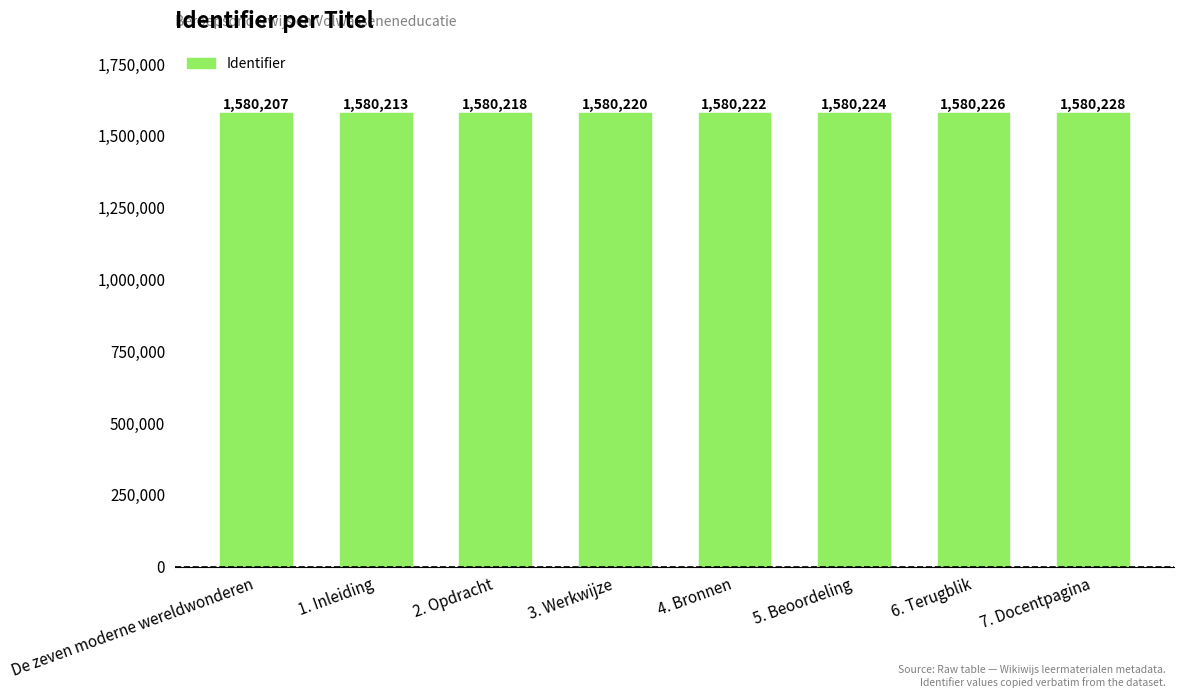

Are the bars grouped side by side (vs. stacked)?

No